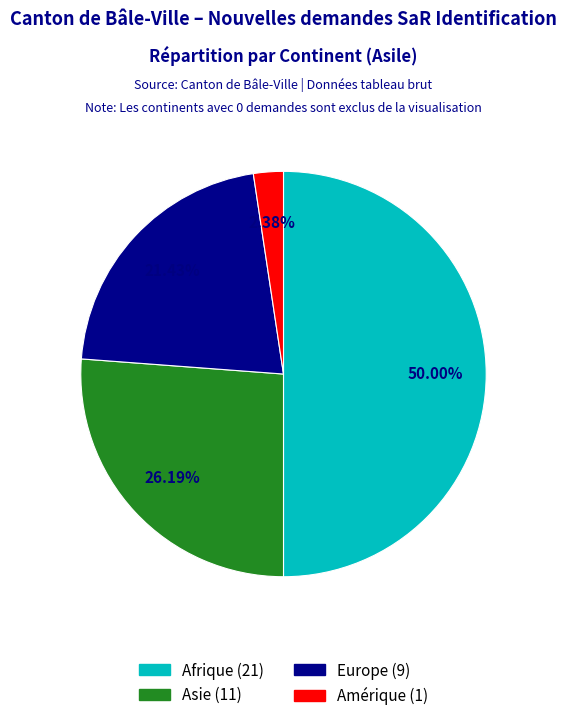

To the nearest percent, what is the difference between the largest and smallest slice percentages?

48%